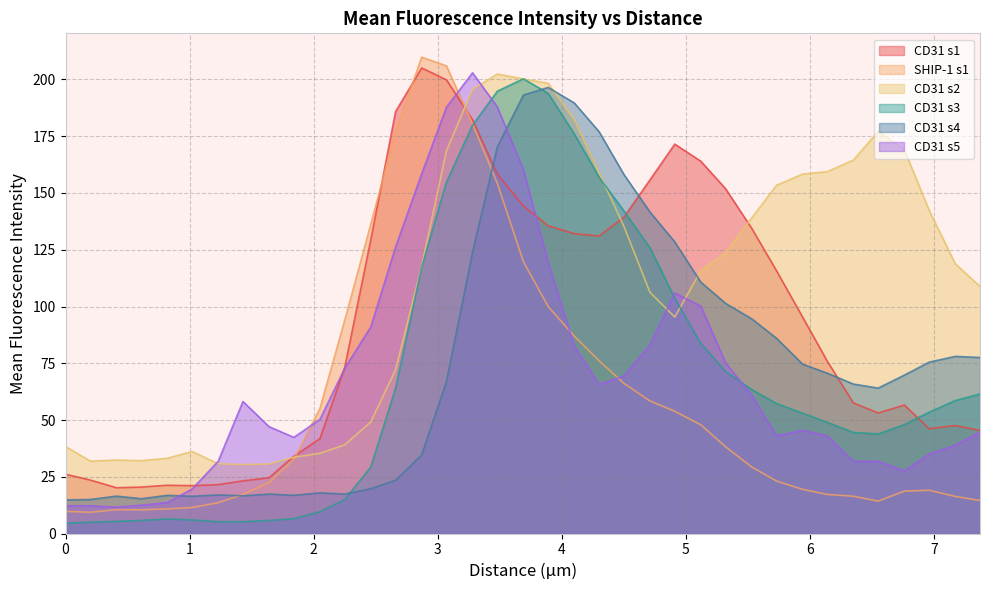

In CD31 s1, how many points are lower than both neighbors (excluding endpoints)?

5